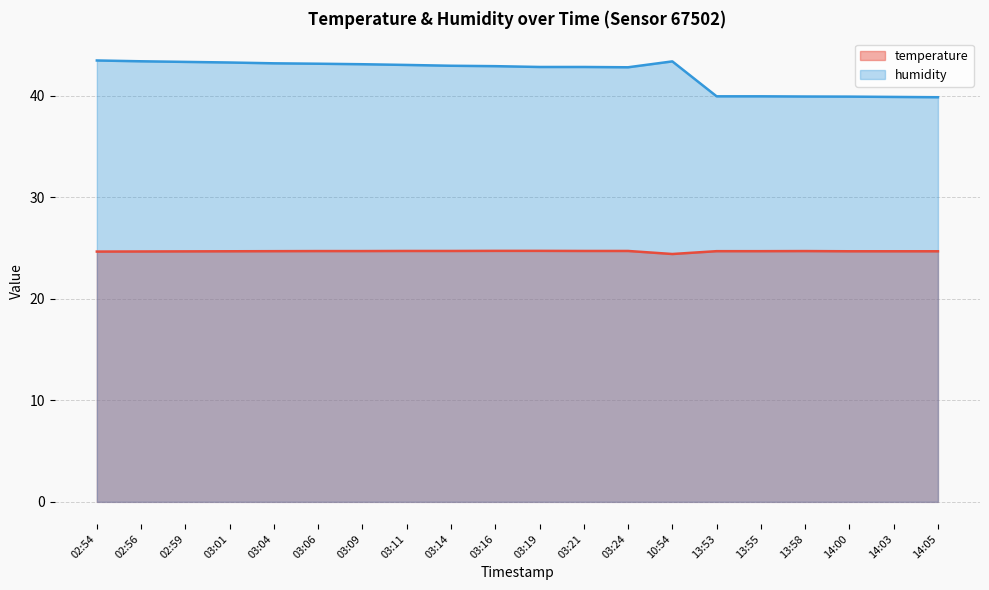

At how many categories does at least one series exceed 33?

20